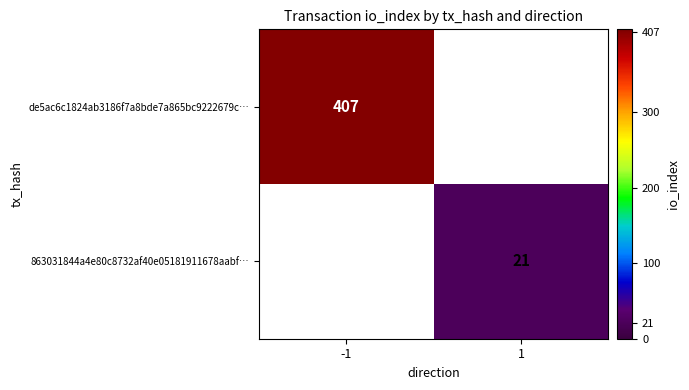

The 863031844a4e80c8732af40e05181911678aabf… series shows 21 at 1. True or false?

True